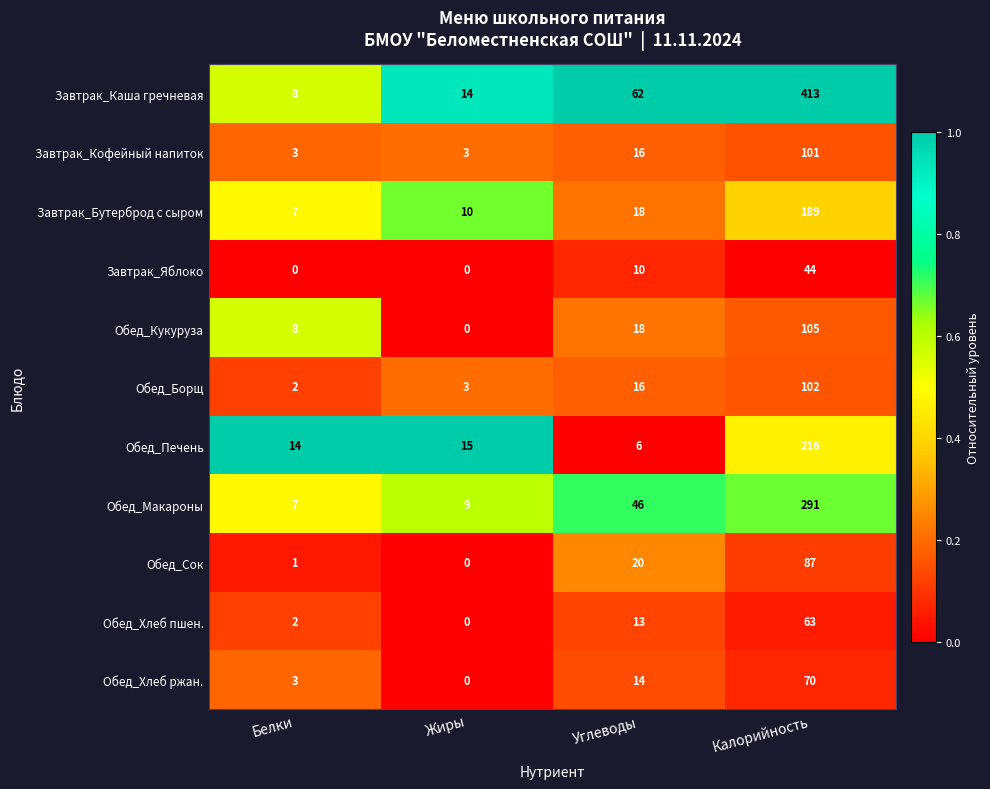

What is the total value across all series at Жиры?

54